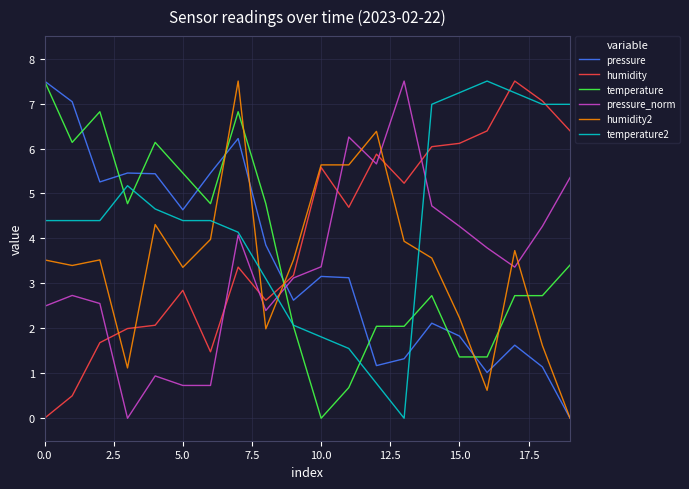

Which series has the largest total across all categories?

temperature2